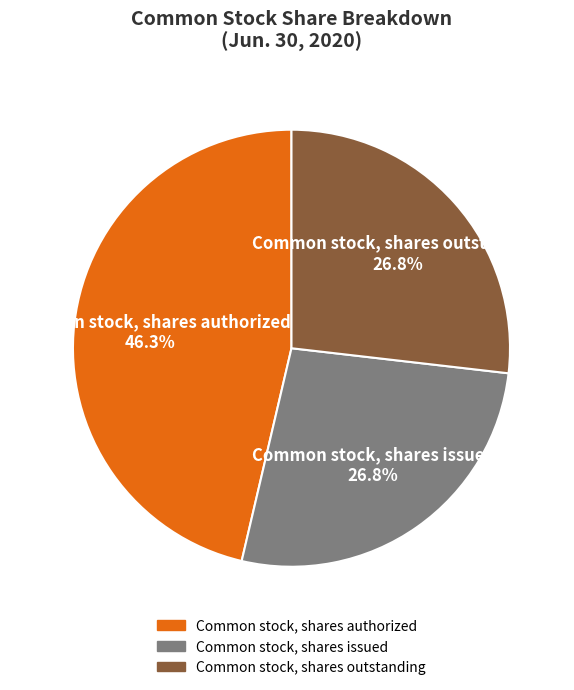

True or false: Common stock, shares authorized accounts for 34% of the total.

False